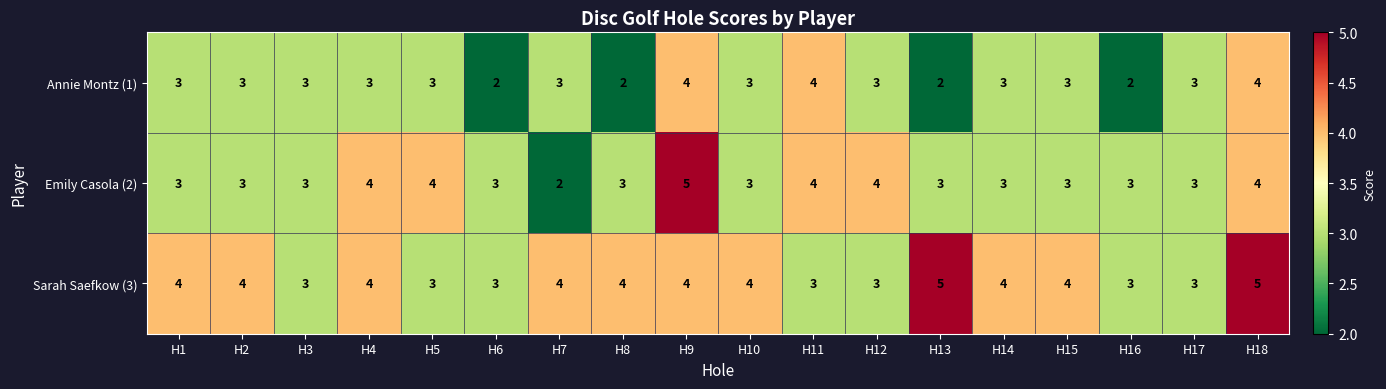

The value of Sarah Saefkow (3) at H1 is 6. True or false?

False